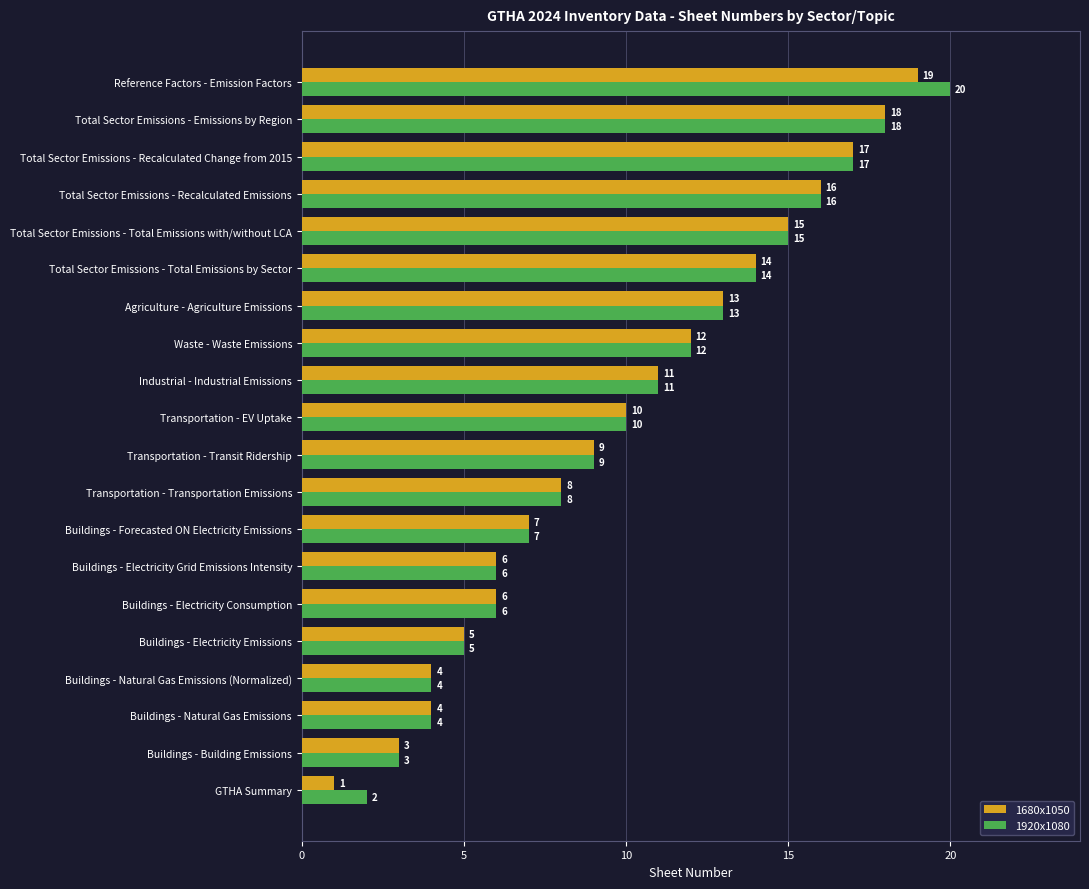

What is the lowest value of the 1920x1080 series?

2